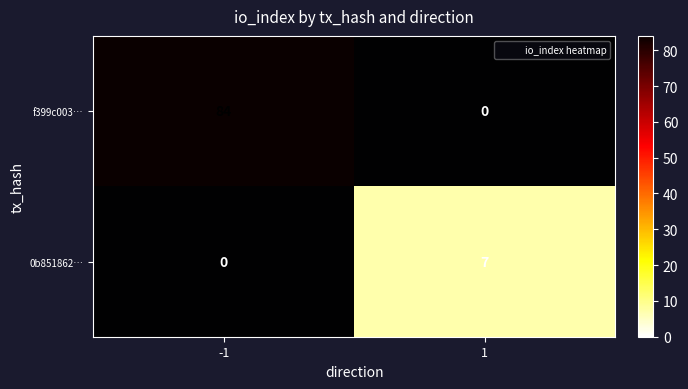

List the series in order of their peak value, lowest first.

0b851862…, f399c003…